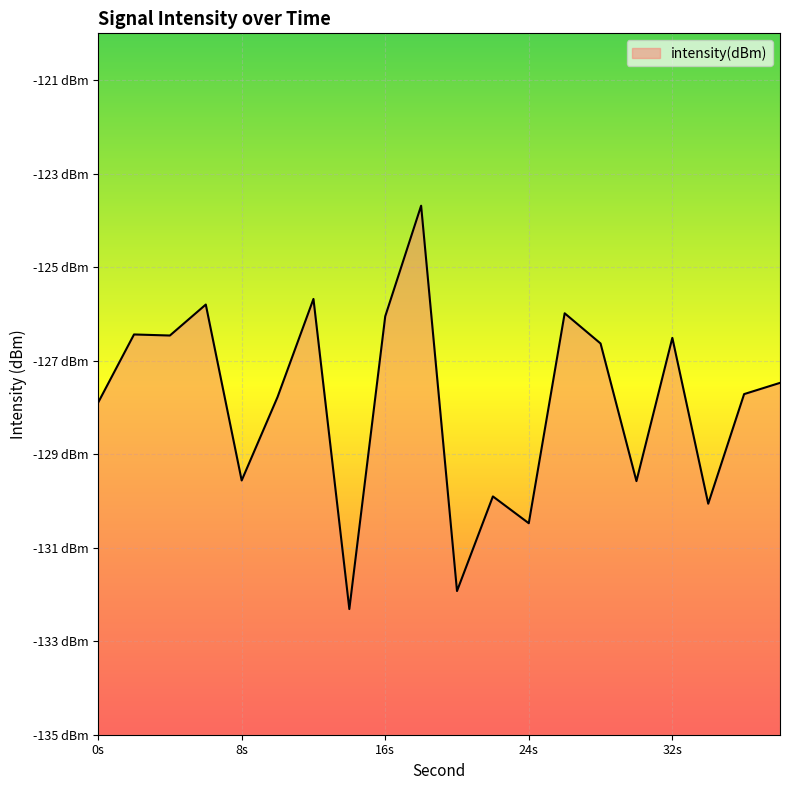

What is the change in value from 4 to 26?

+0.5